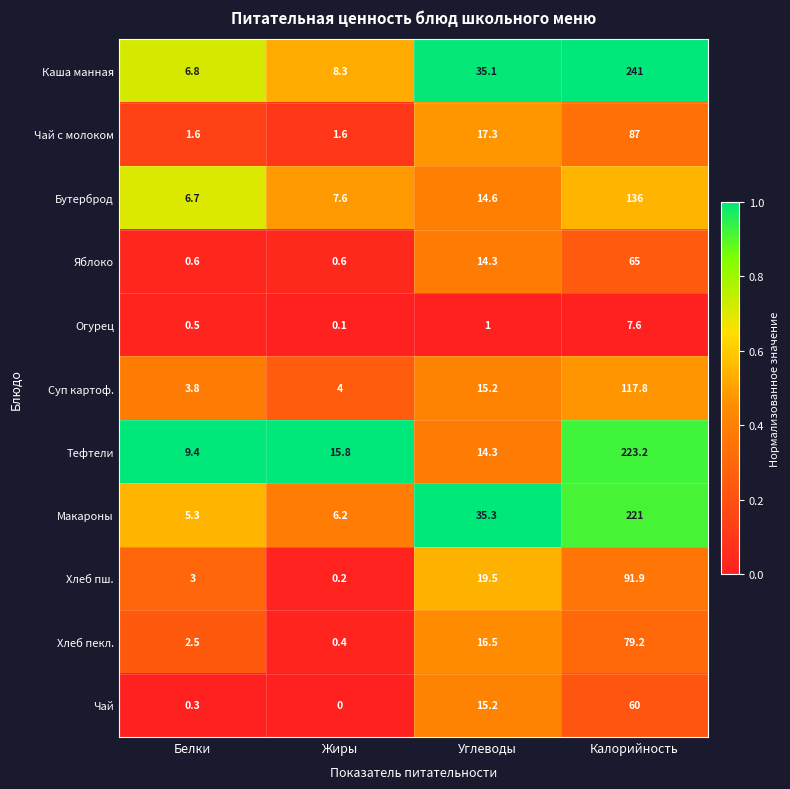

The value of Хлеб пш. at Калорийность is 91.9. True or false?

True